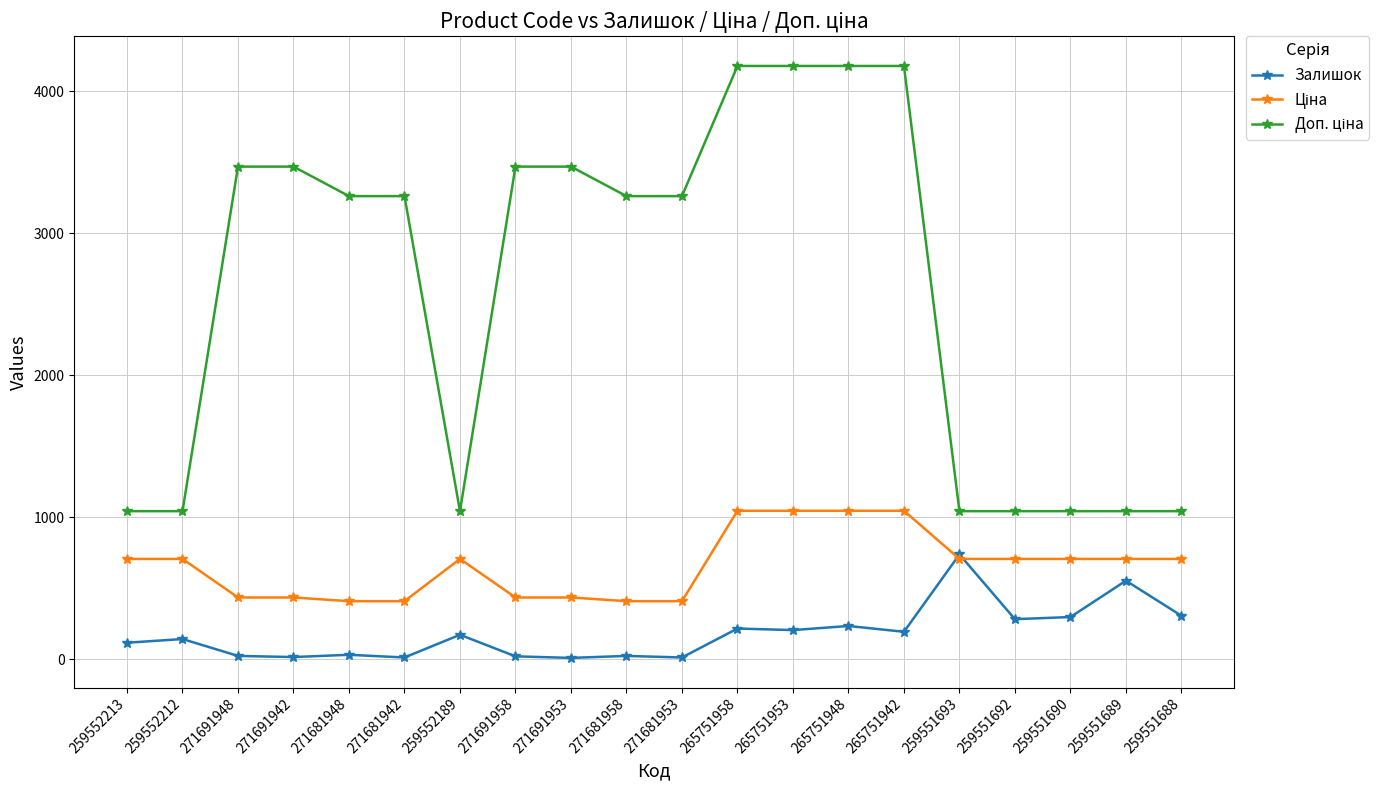

What is the value of the Залишок point at the 17th from the left?

281.0